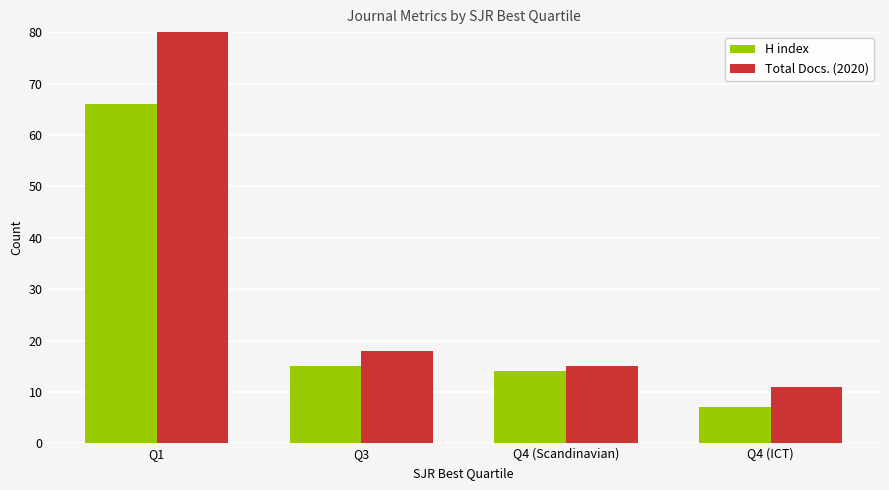

What is the value of the H index bar at the 1st from the left?

66